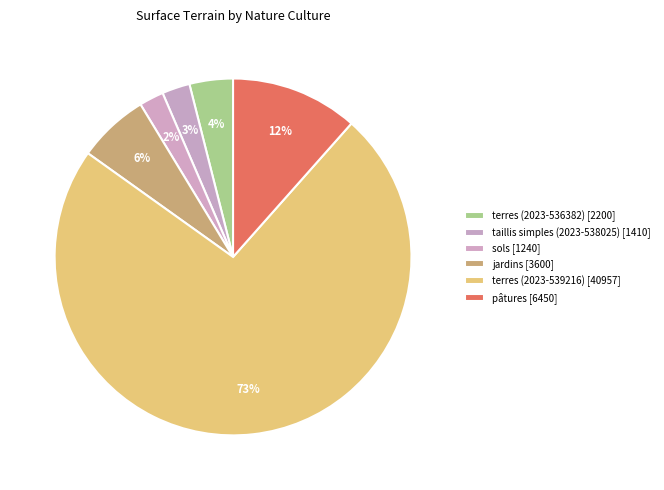

Which category has the smallest portion of the pie?

sols